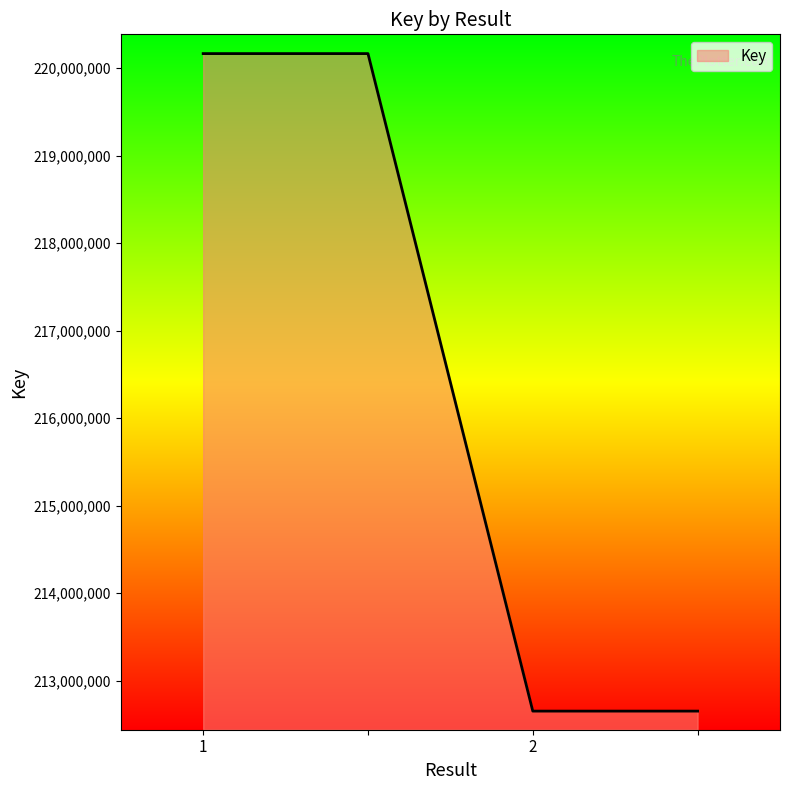

What is the sum of all values?

865639376